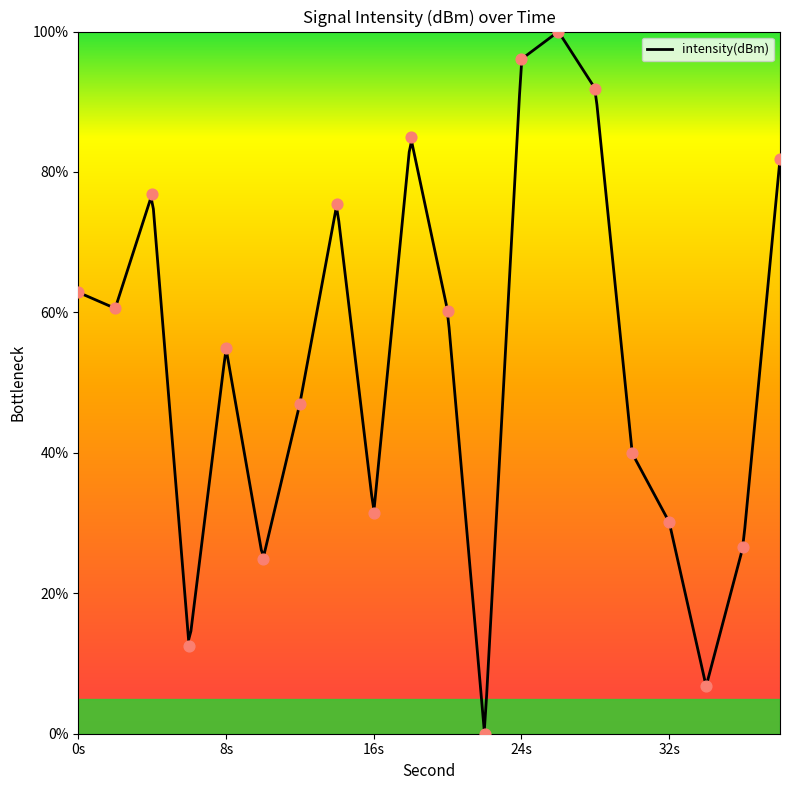

What is the change in value from 4 to 10?

-52.0